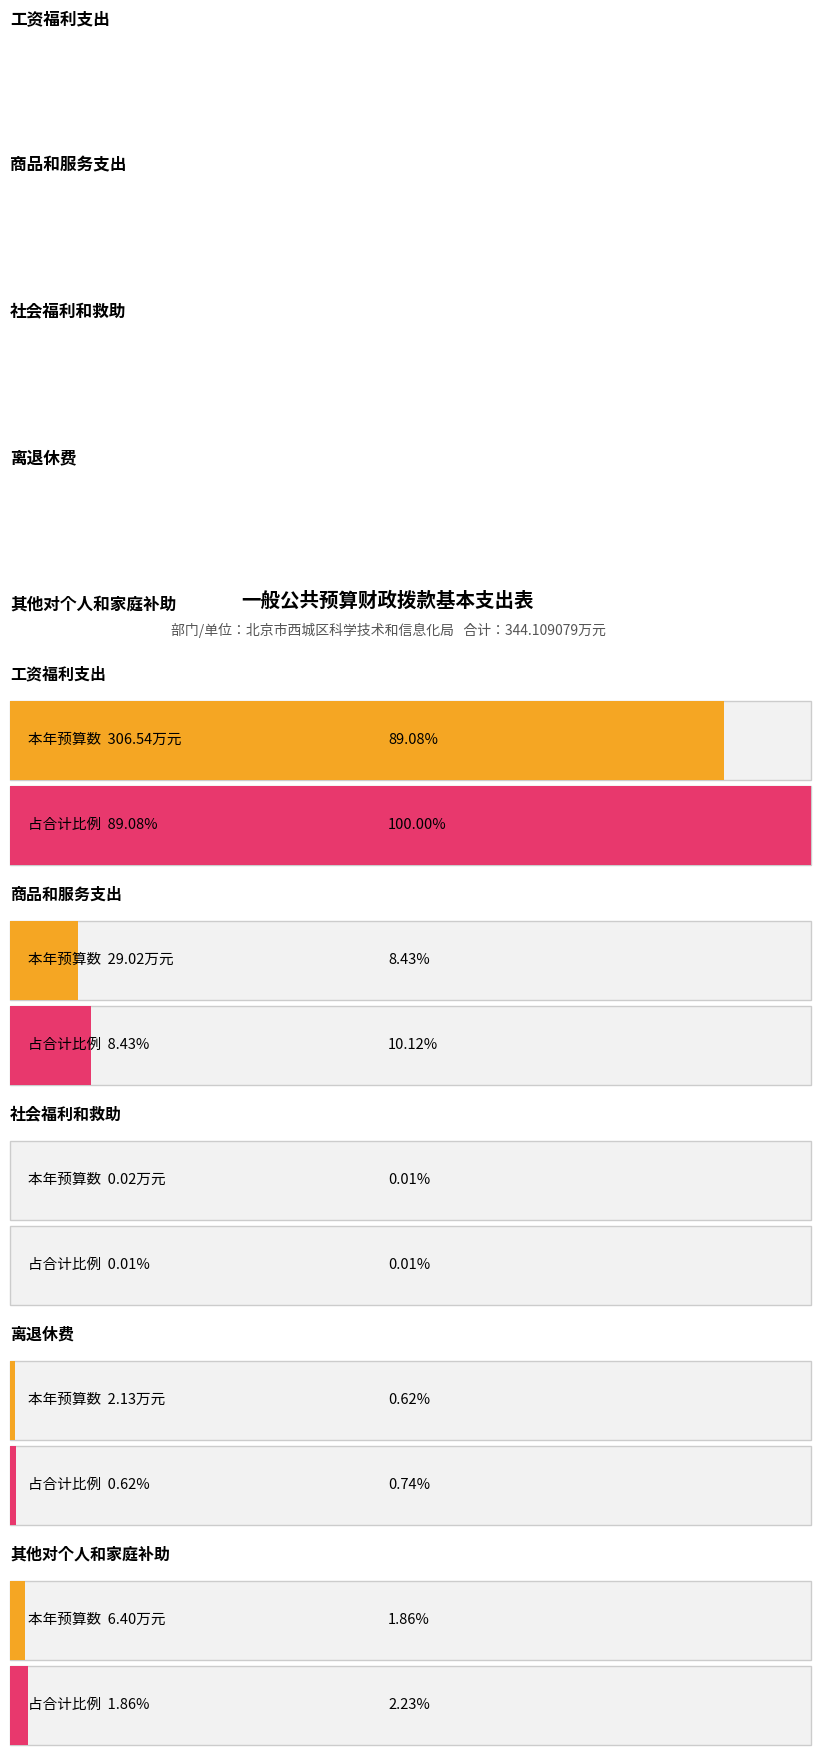

What is the value of the 1st bar from the left?

306.5